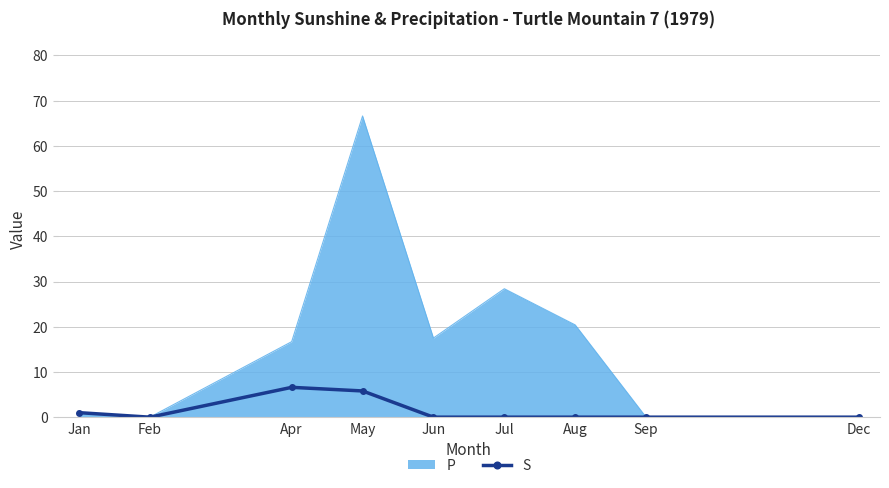

At which label is P closest to 33?

Jul